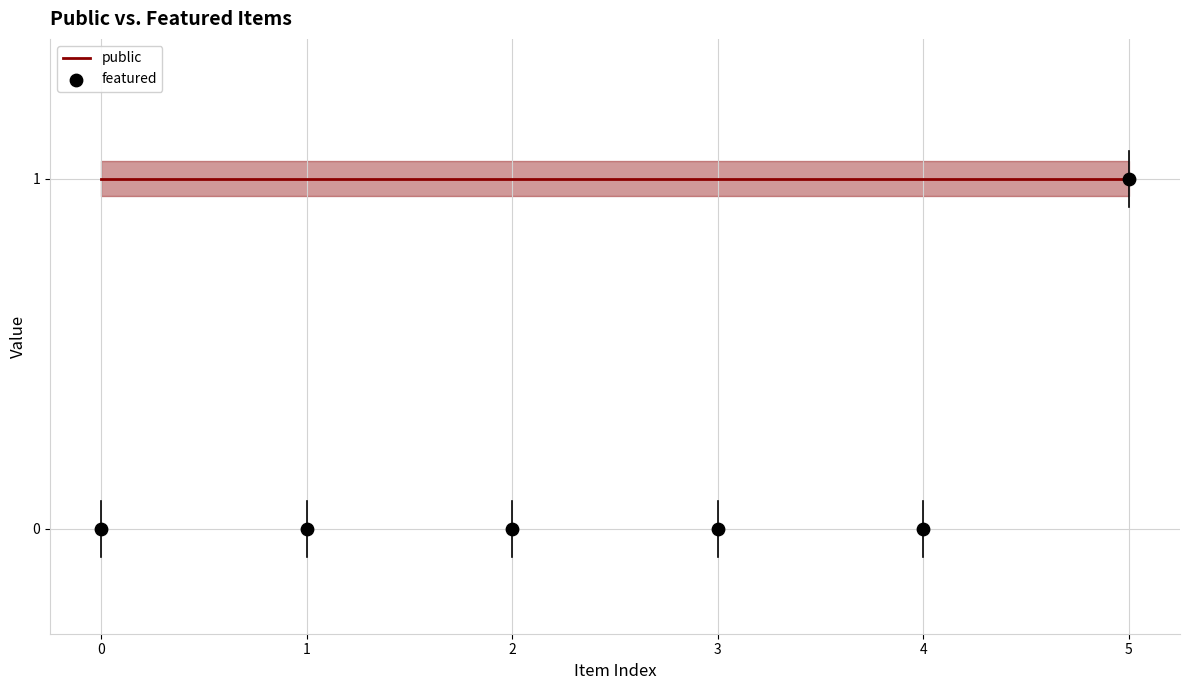

At how many categories does at least one series exceed 0?

6